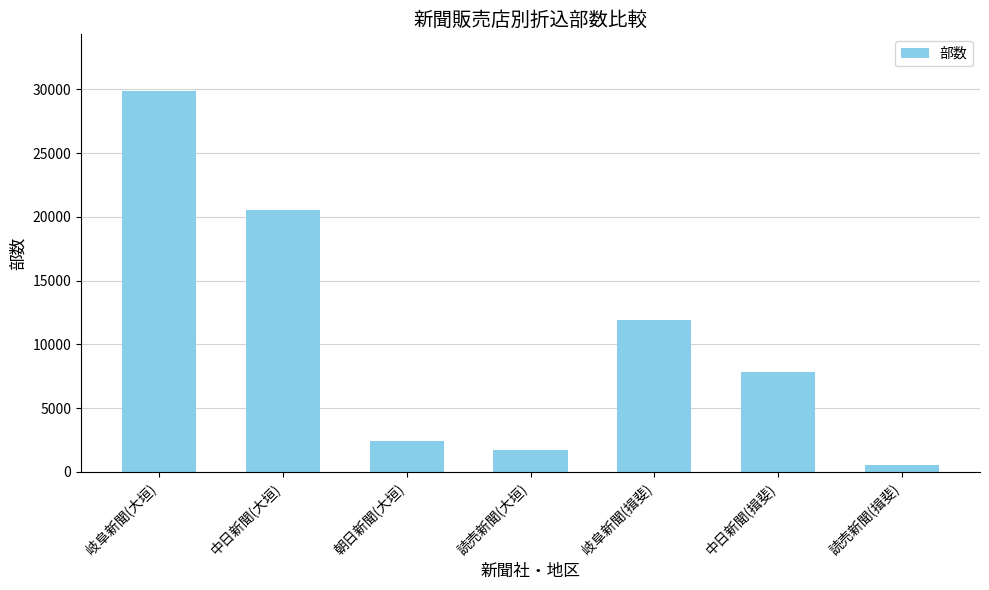

What is the difference between the second highest and second lowest values?

18850